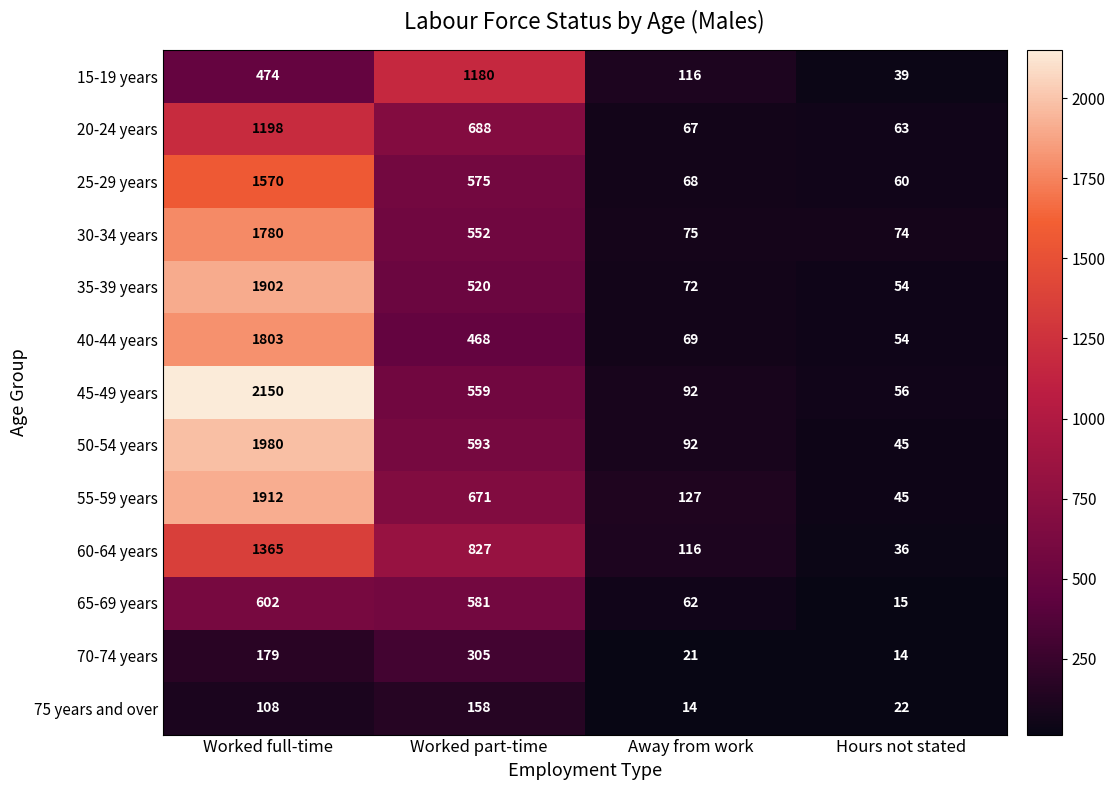

The 25-29 years series shows 575 at Worked part-time. True or false?

True